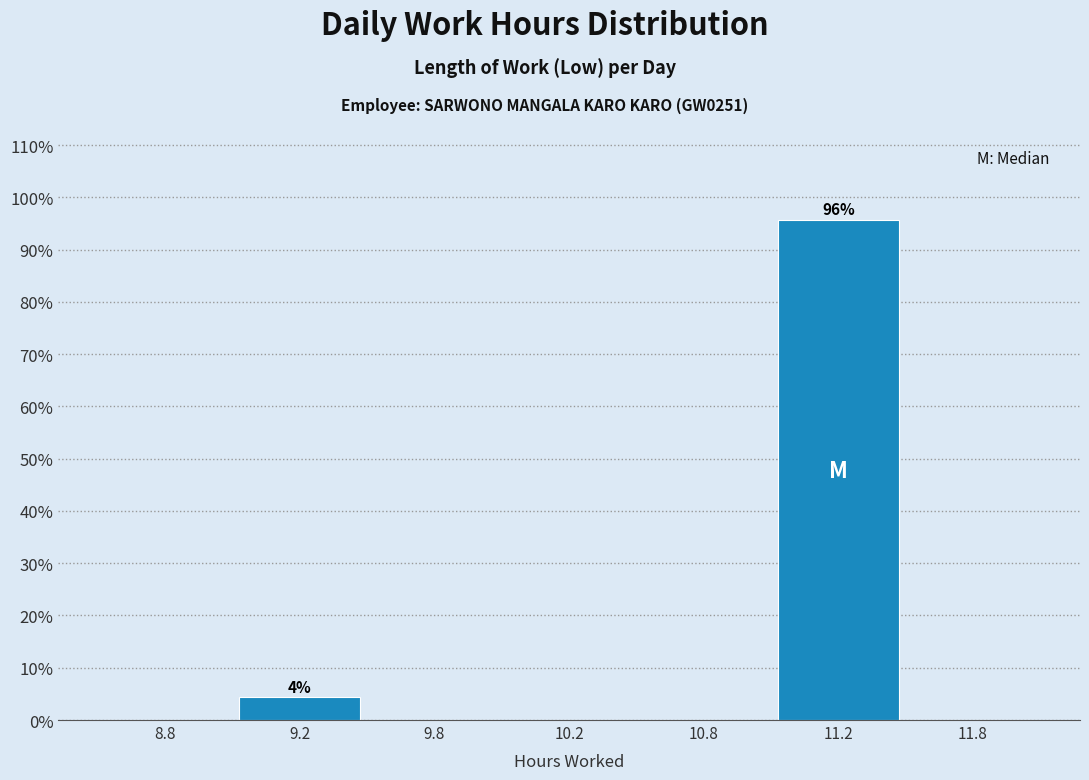

Reading left to right, extract all data points from this chart.

8.8=0.0	9.2=4.3	9.8=0.0	10.2=0.0	10.8=0.0	11.2=95.7	11.8=0.0